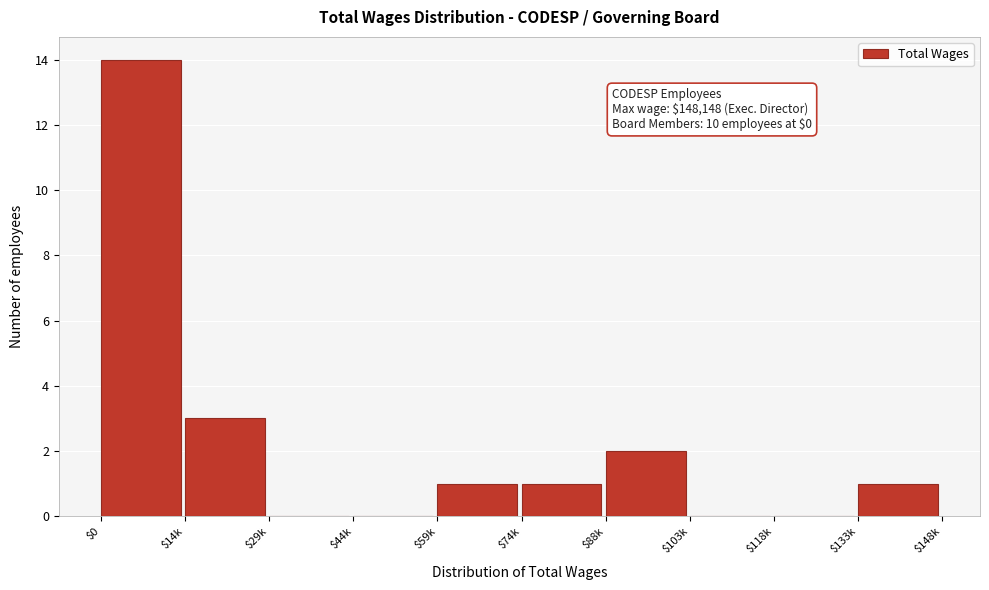

Is it true that the value at $88k is 1?

False